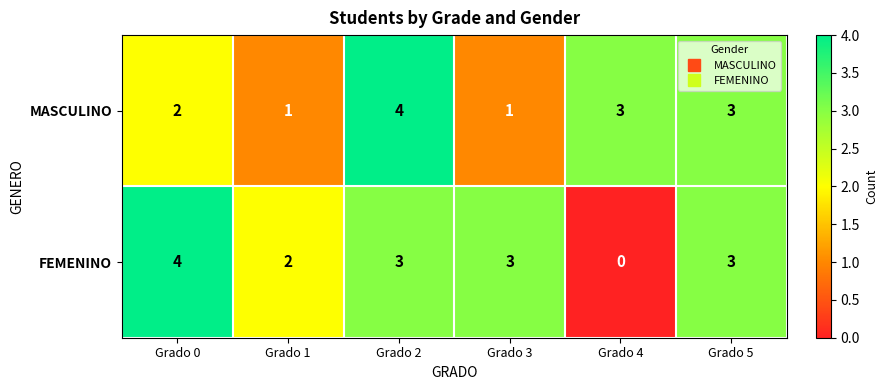

Reading left to right, what are all the values shown in this chart?

MASCULINO: 2	1	4	1	3	3
FEMENINO: 4	2	3	3	0	3